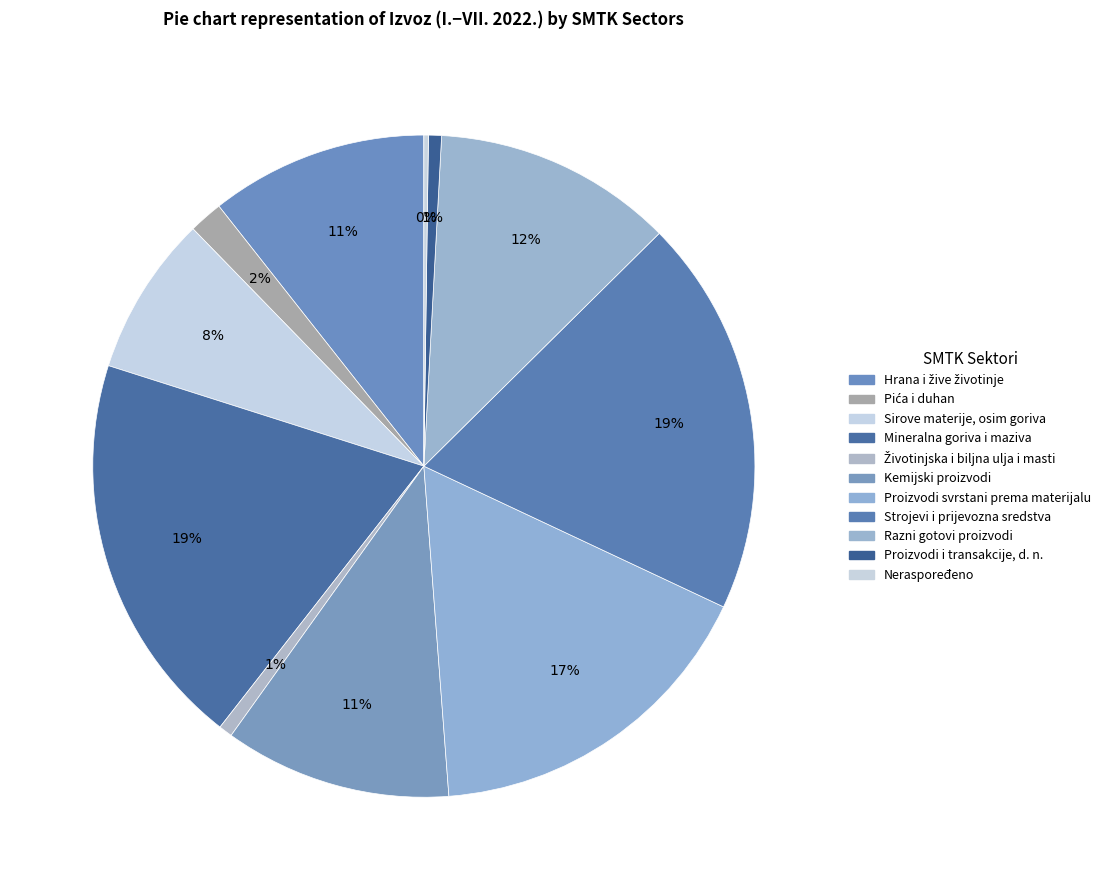

Does Hrana i žive životinje represent more than half of the total?

No